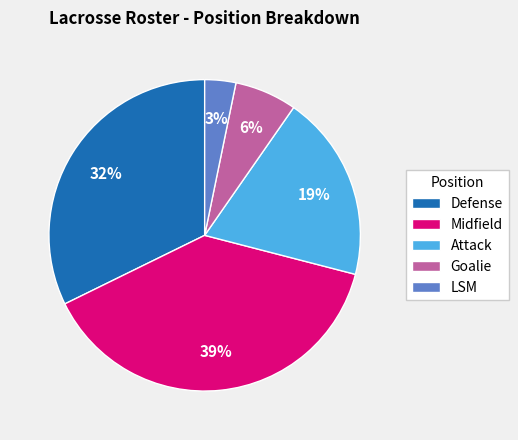

Do Goalie and Defense together represent more than half of the pie?

No